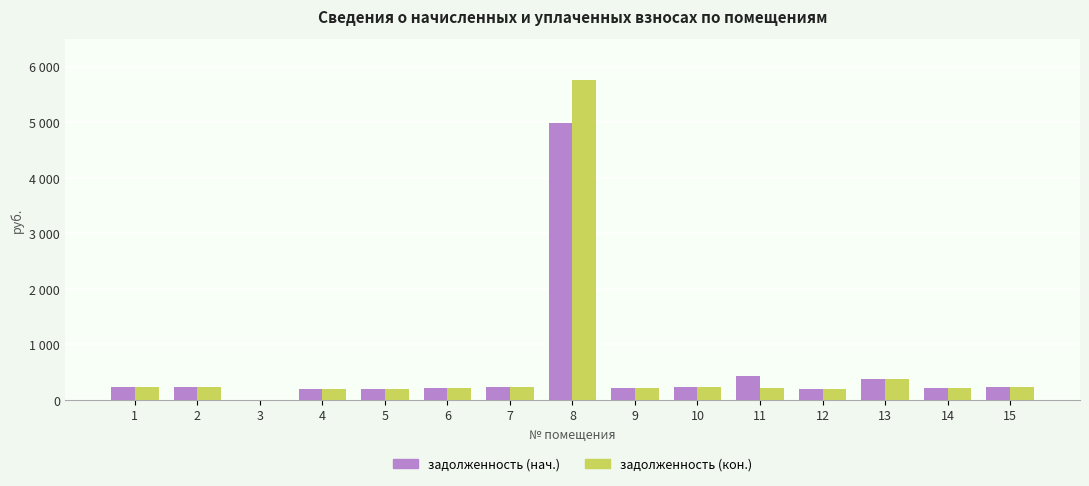

What is the difference between the highest and lowest values at 13?

0.2